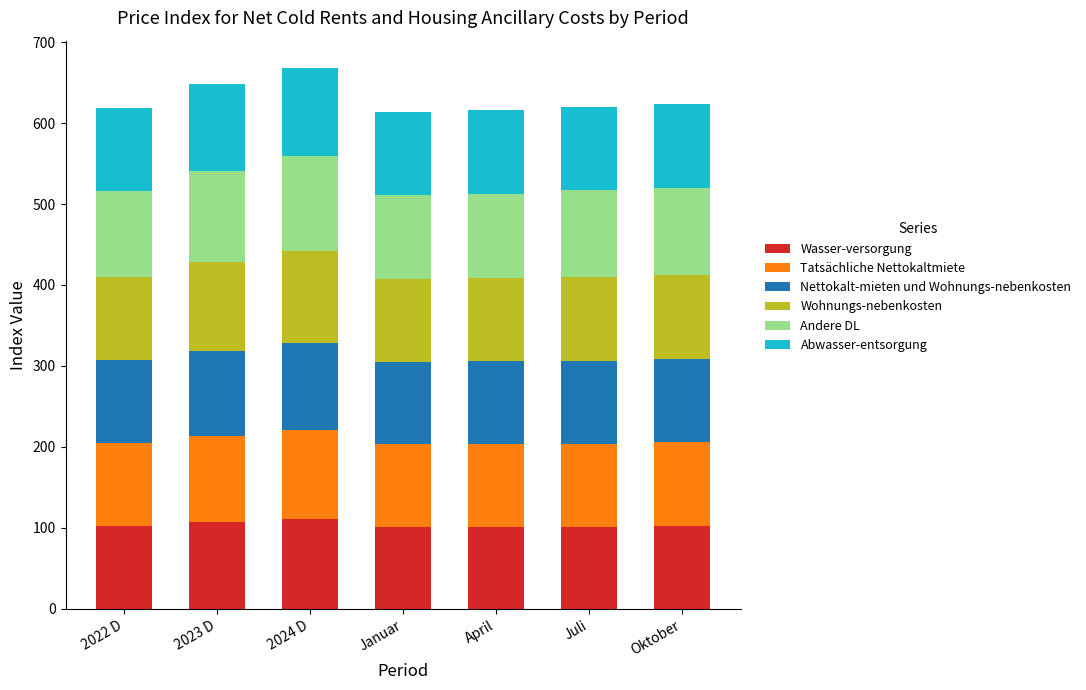

True or false: Wasser-versorgung has a value of 101.2 at April.

True